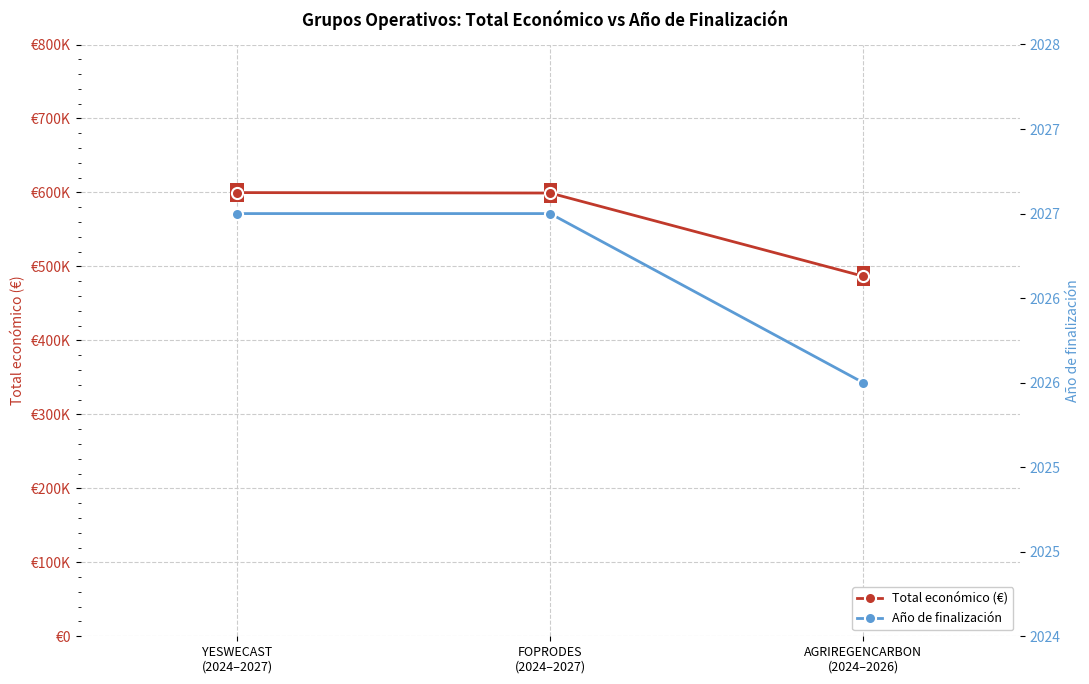

What is the label of the 3rd point from the right?

YESWECAST
(2024–2027)